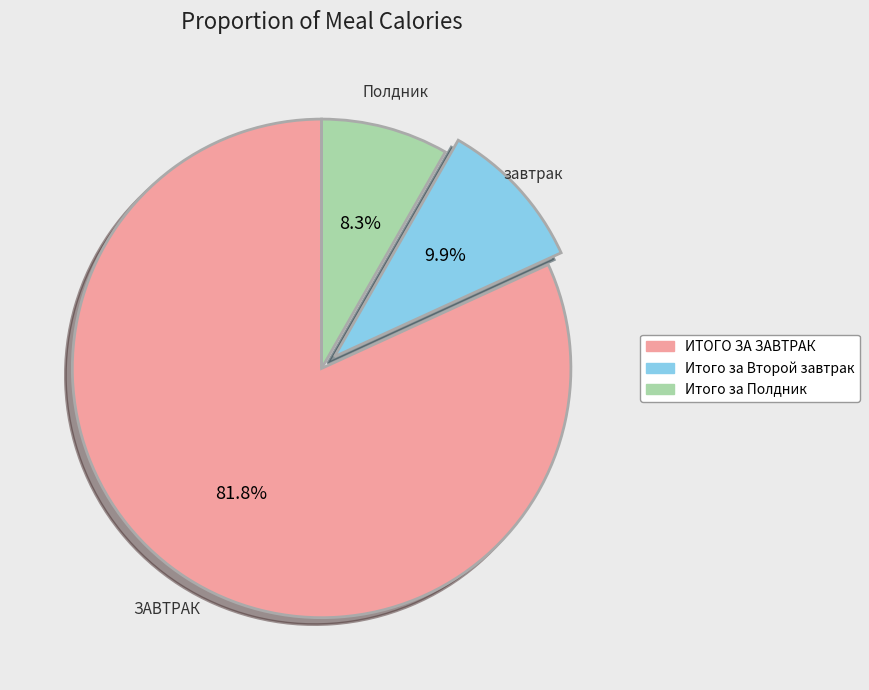

How many slices are in this pie chart?

3